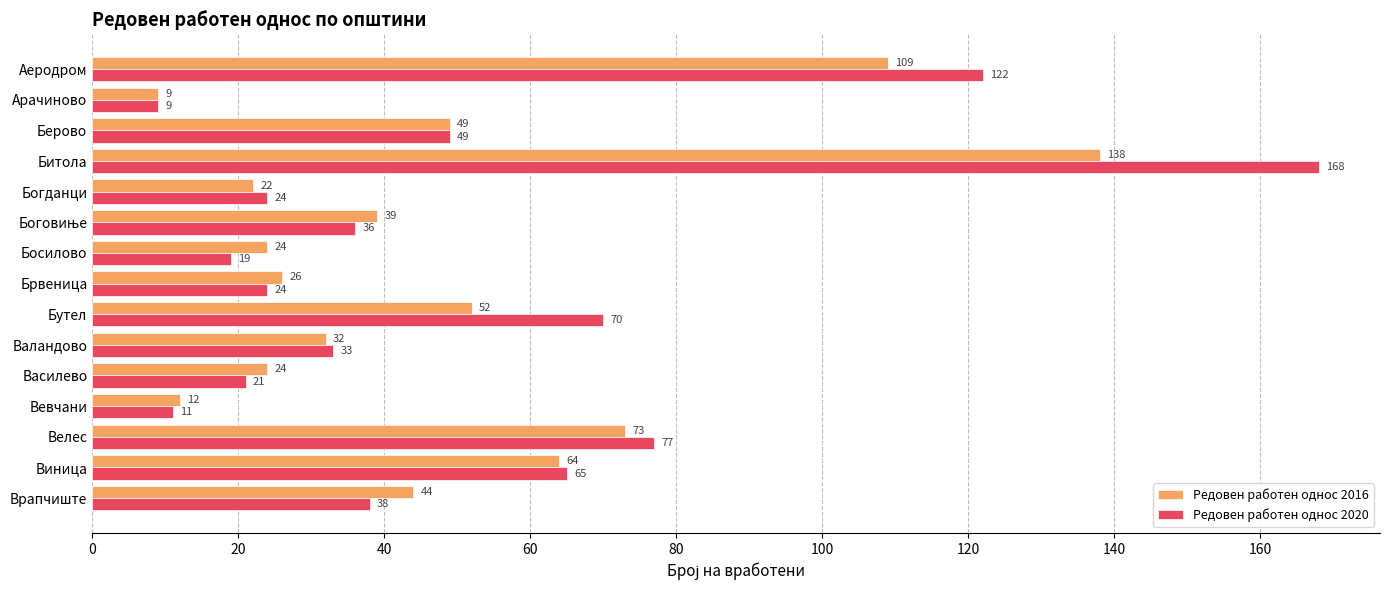

Which series has the widest spread of values?

Редовен работен однос 2020